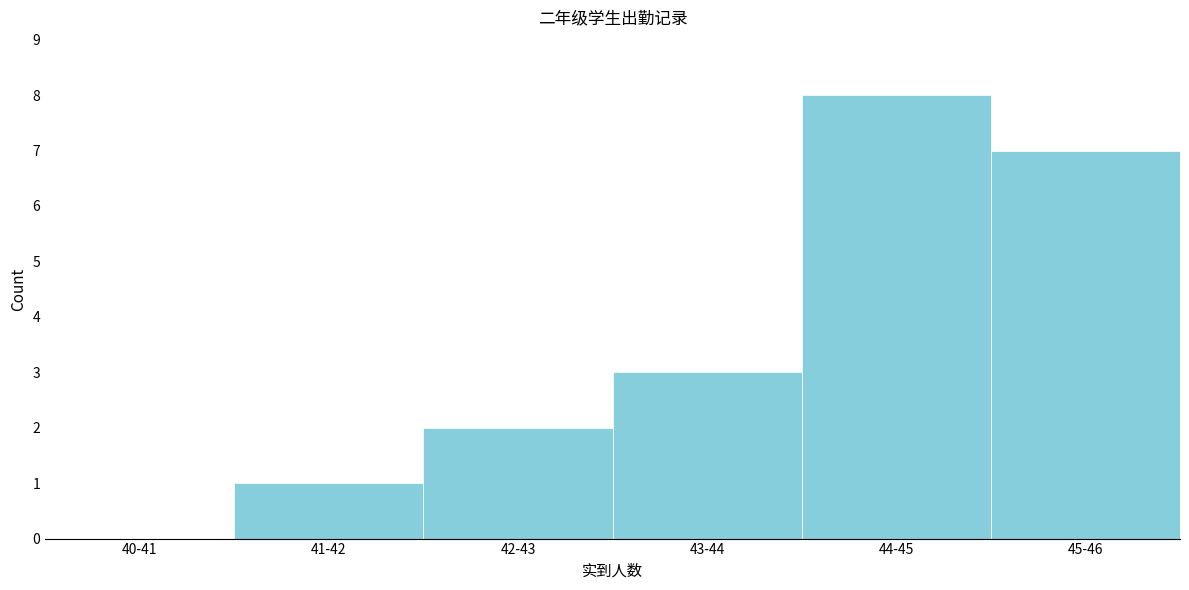

Reading left to right, extract all data points from this chart.

40-41=0	41-42=1	42-43=2	43-44=3	44-45=8	45-46=7